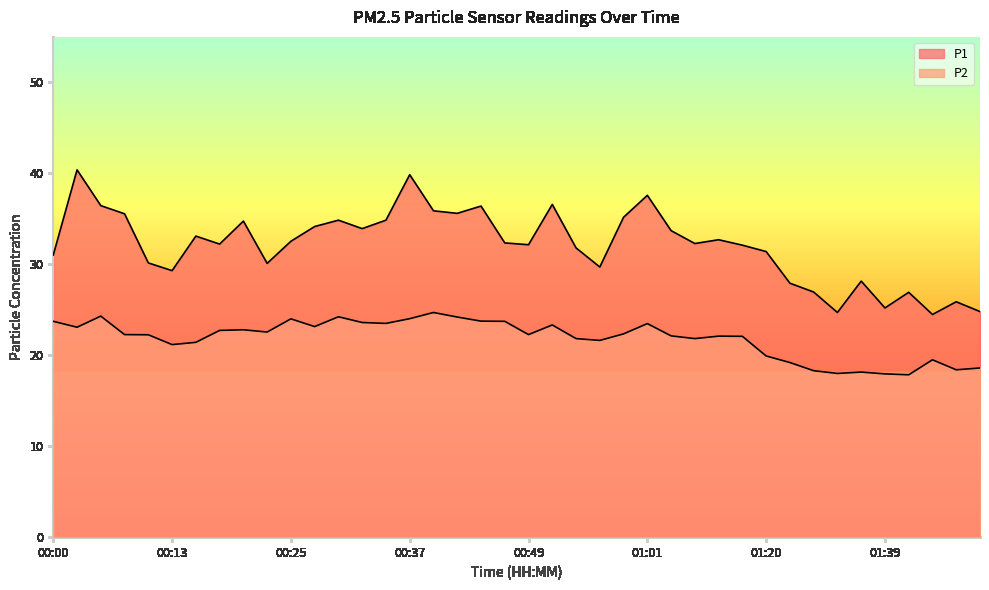

Between 01:46 and 00:59, which is larger?

00:59